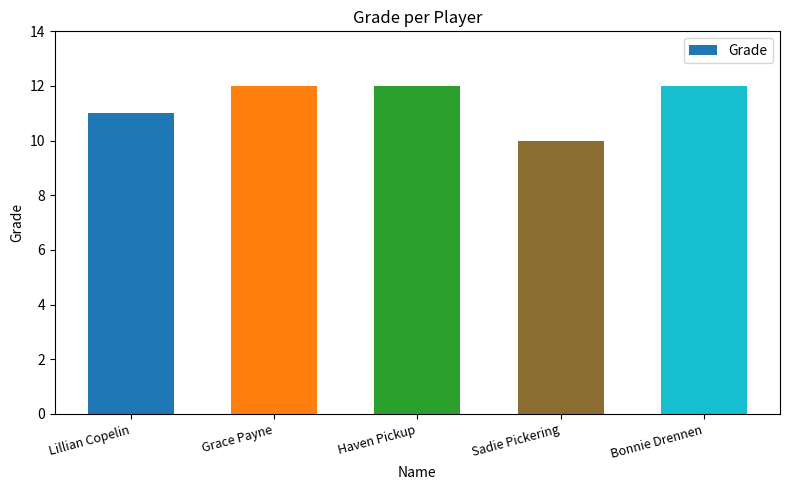

Which category has the lowest value across all series?

Sadie Pickering